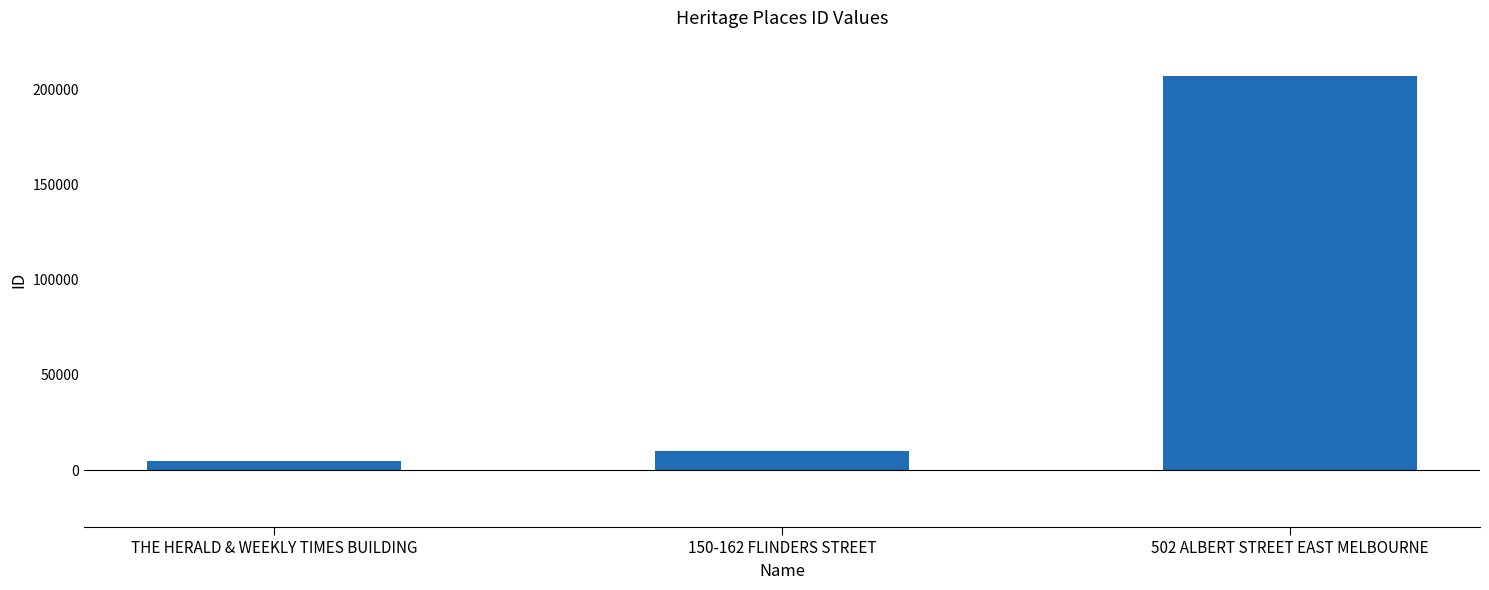

What is the ratio of the value at 502 ALBERT STREET EAST MELBOURNE to the value at THE HERALD & WEEKLY TIMES BUILDING?

43.9